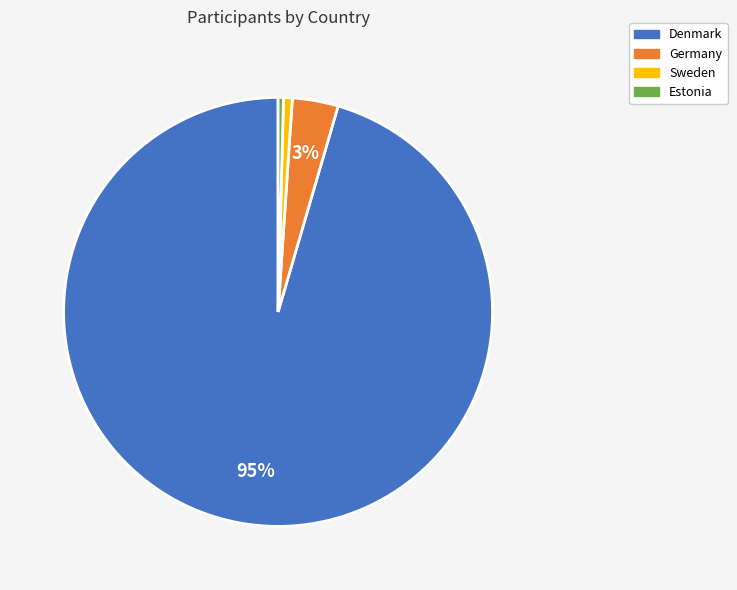

The Denmark slice represents 95% of the pie. True or false?

True